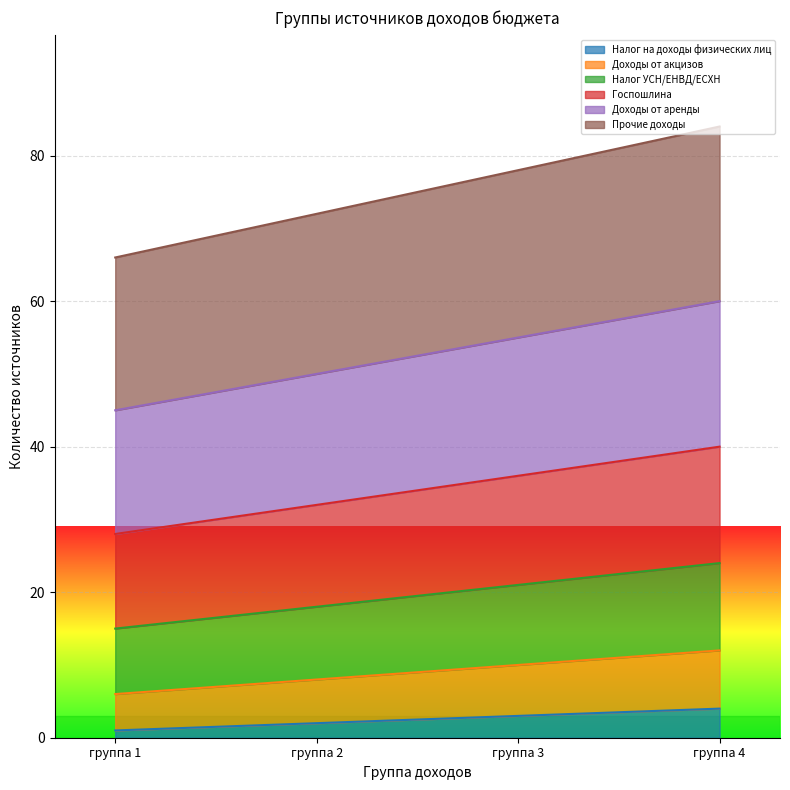

What is the value of the Госпошлина point at the 2nd from the left?

32